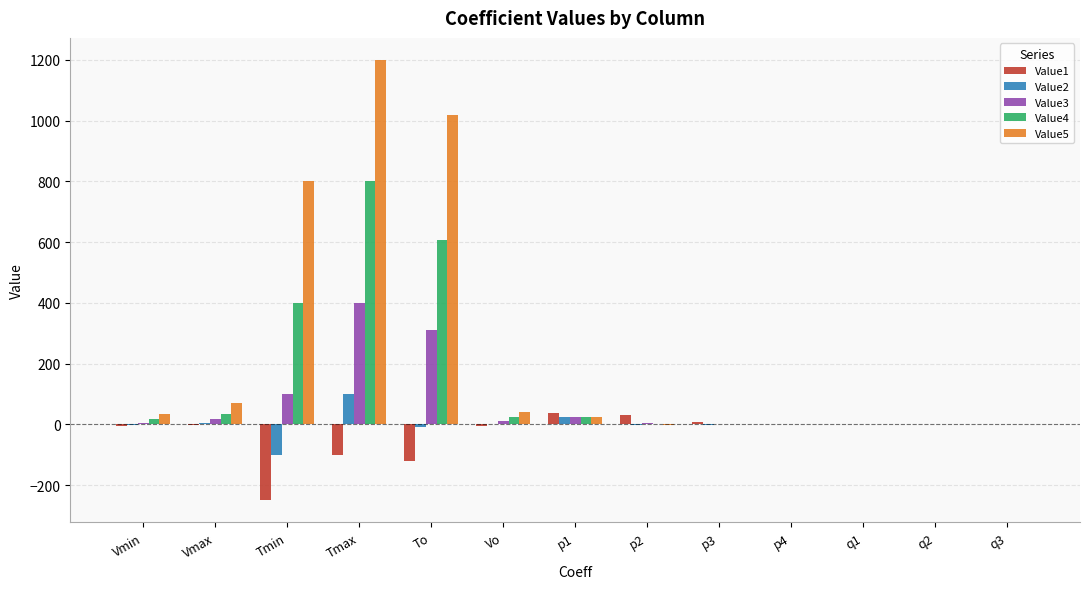

Which series changed the most between Vmax and p4?

Value5